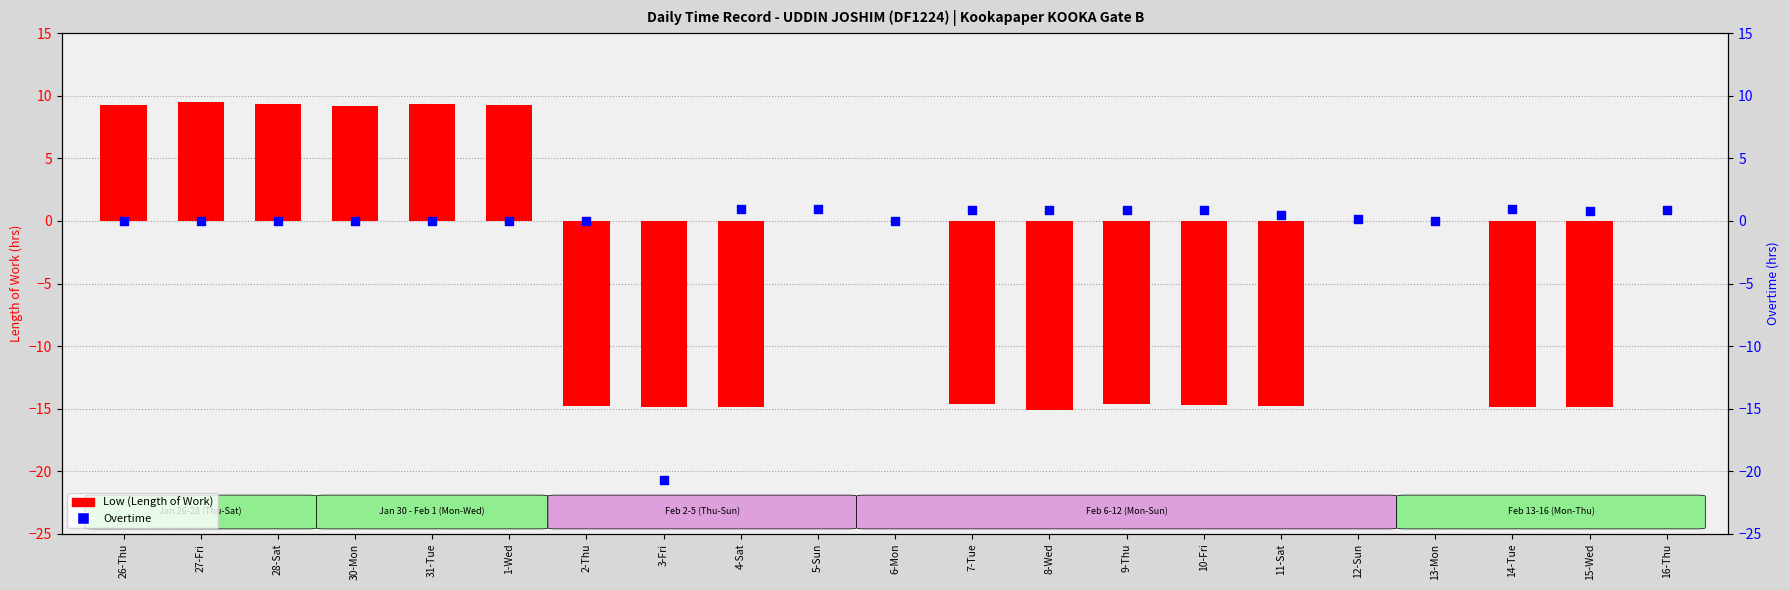

What is the total value across all series at 10-Fri?

-13.8